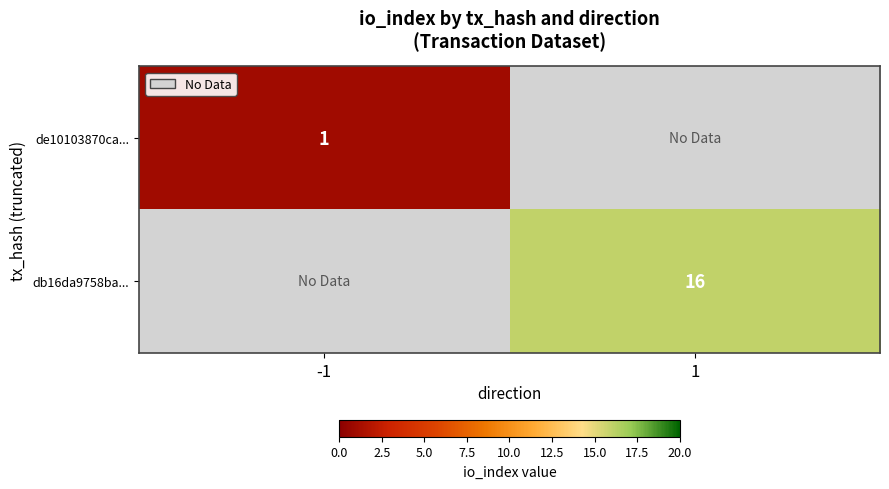

True or false: db16da9758ba... has a value of 27 at 1.

False